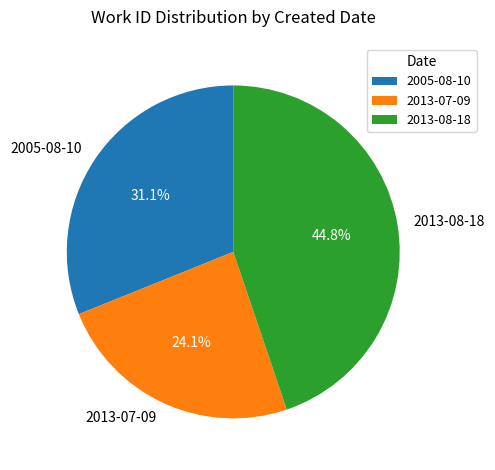

How many segments does this pie chart have?

3